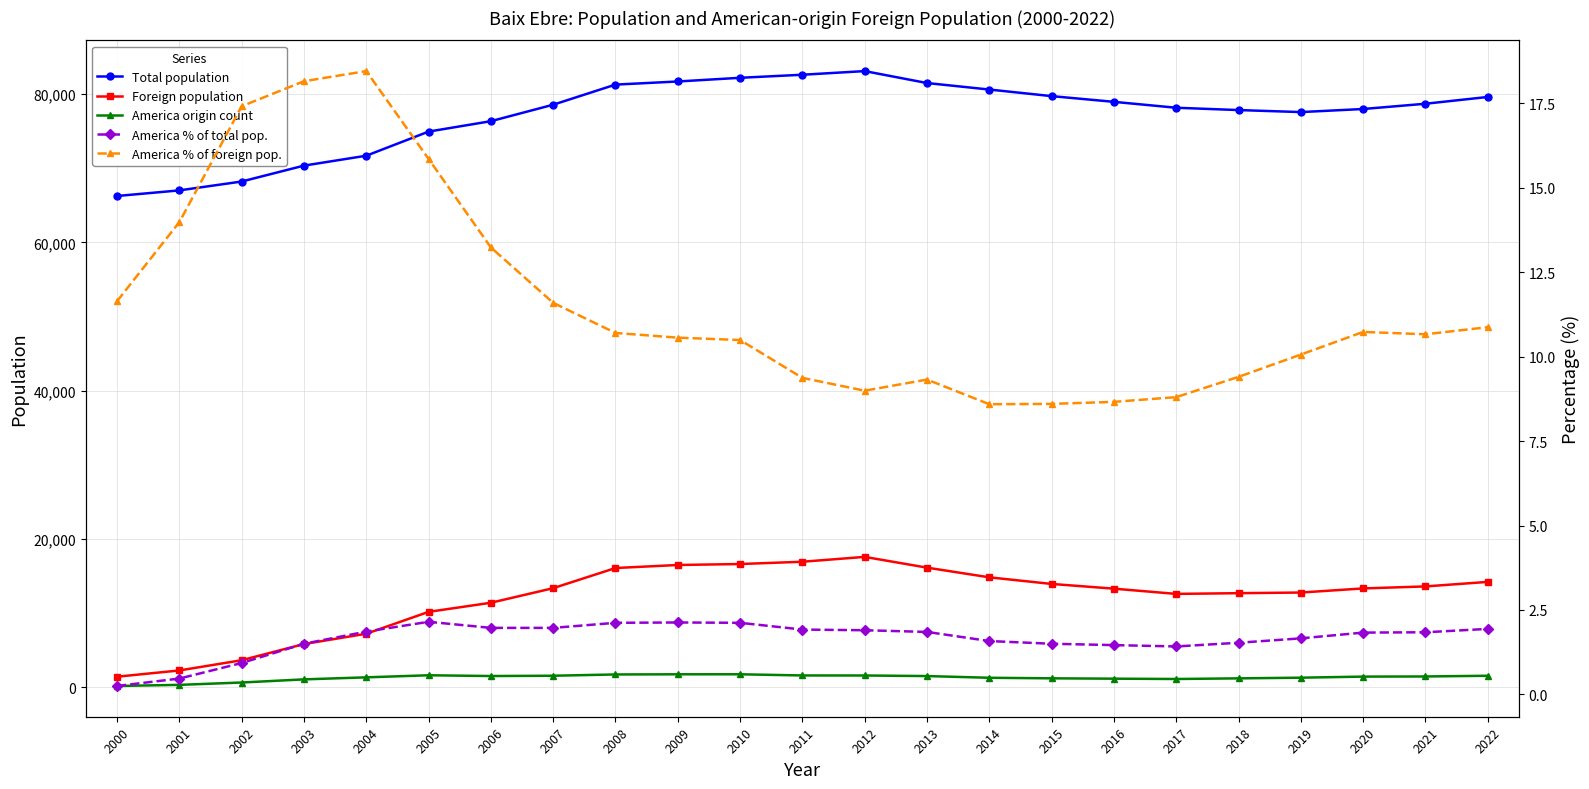

In Total population, how many points are higher than both neighbors (excluding endpoints)?

1